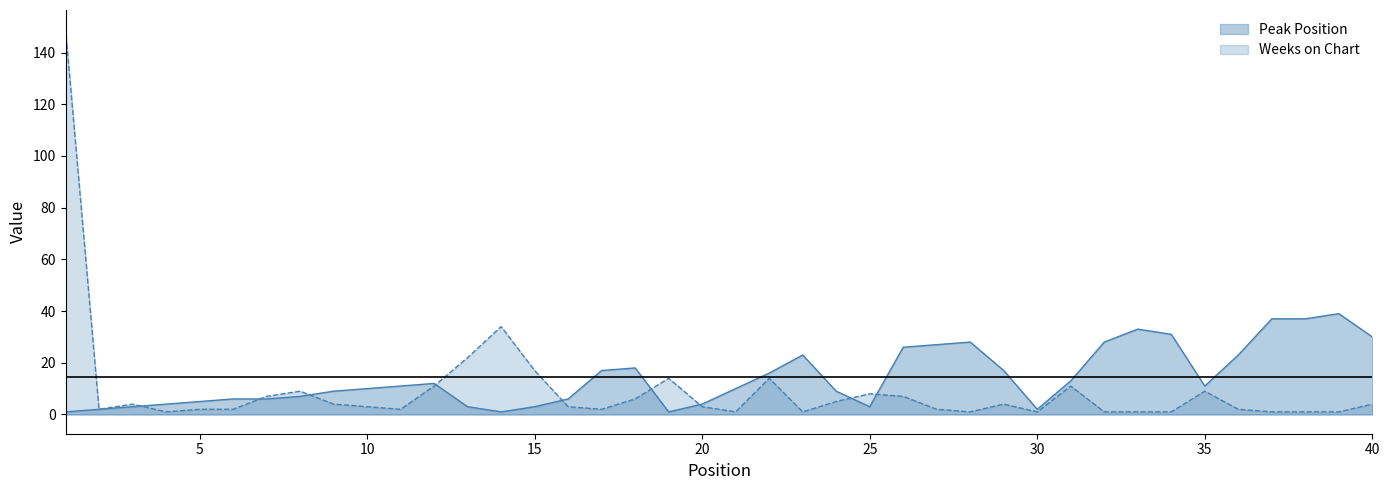

At how many categories does at least one series exceed 71?

1